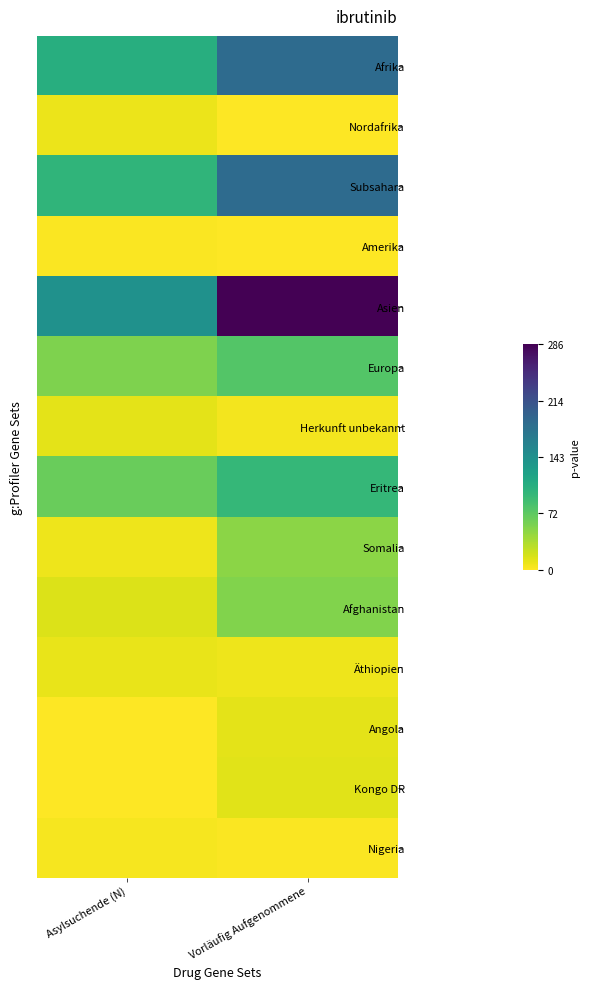

Between Asylsuchende (N) and Vorläufig Aufgenommene, which series saw the biggest shift?

Asien